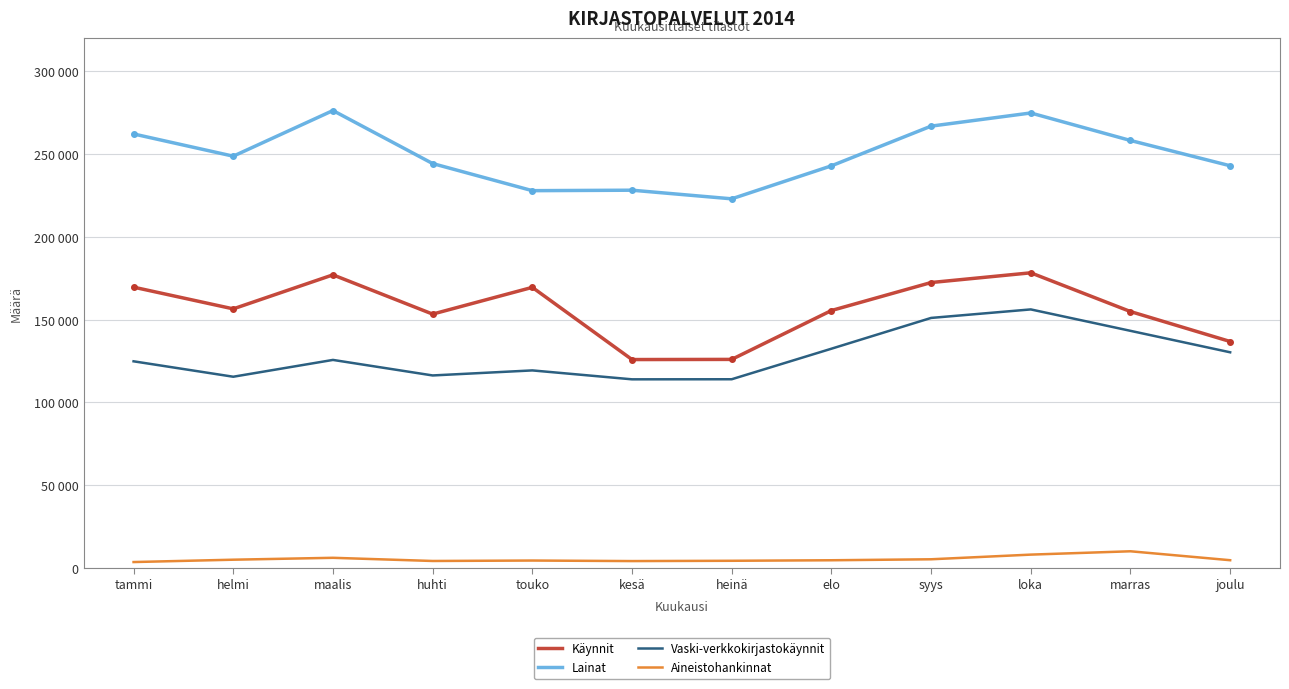

What are all the series names shown in the legend?

Käynnit, Lainat, Vaski-verkkokirjastokäynnit, Aineistohankinnat